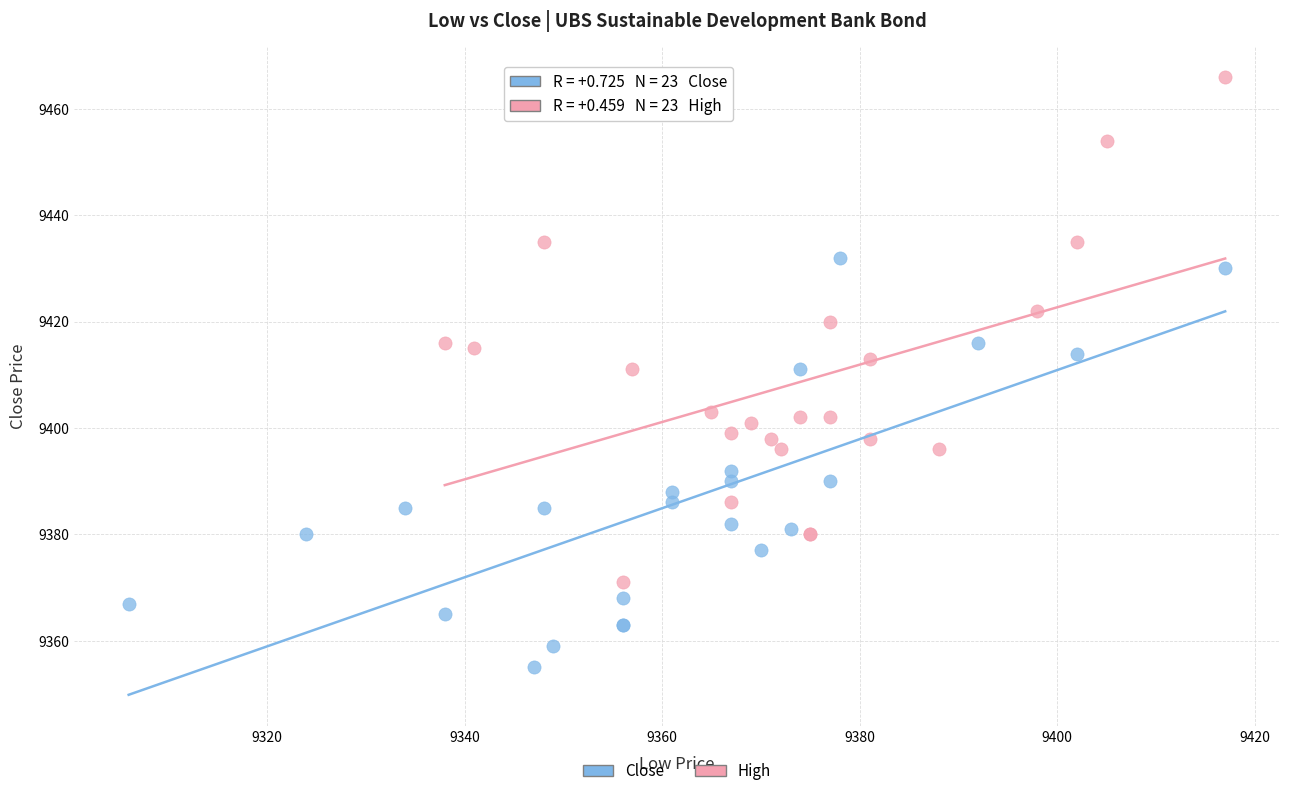

Which series has the widest spread of Y values?

High